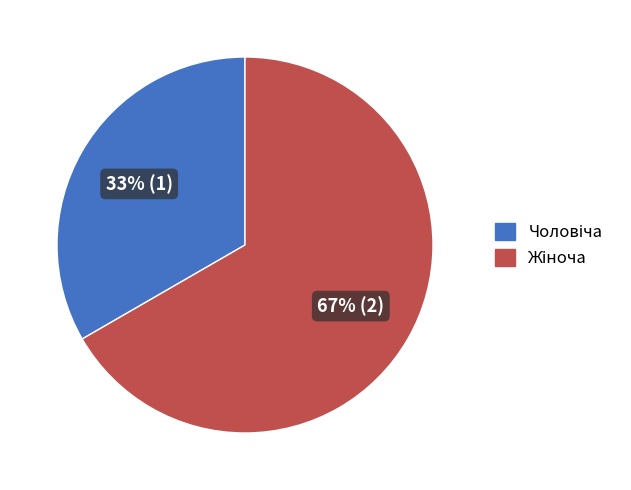

How many slices are in this pie chart?

2